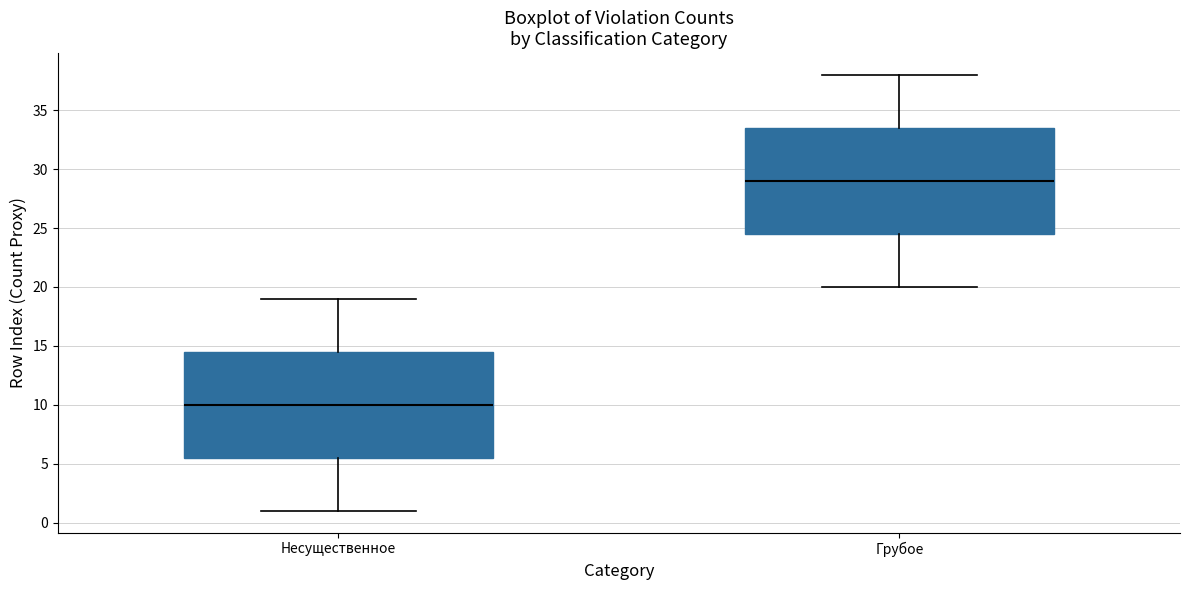

Reading left to right, transcribe this box plot: for each box, give where its median line is, the range the box spans, and where its two whiskers end, as read against the y-axis. The values are not printed on the chart, so give them approximately, as read against the axis.

Несущественное: median 10.0, box 5.5 to 14.5, whiskers 1.0 to 19.0
Грубое: median 29.0, box 24.5 to 33.5, whiskers 20.0 to 38.0